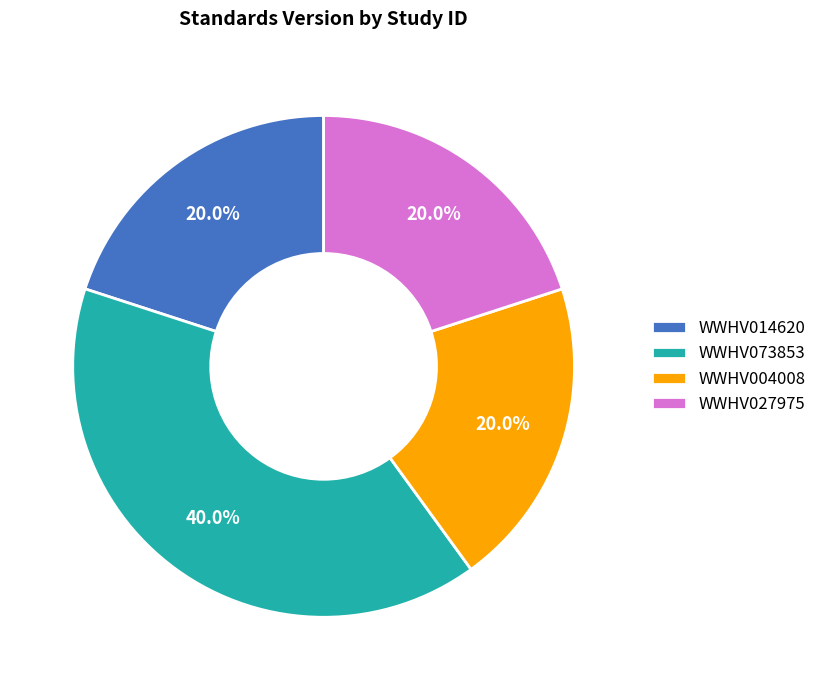

Approximately how many times larger is the value at WWHV073853 compared to WWHV004008?

2.0